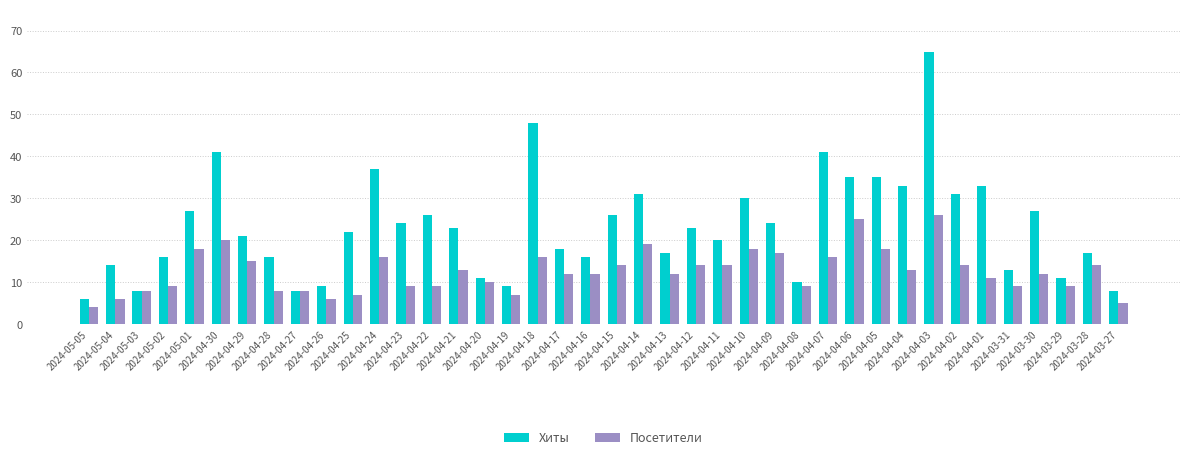

Is it true that Хиты equals 41 at 2024-04-07?

True